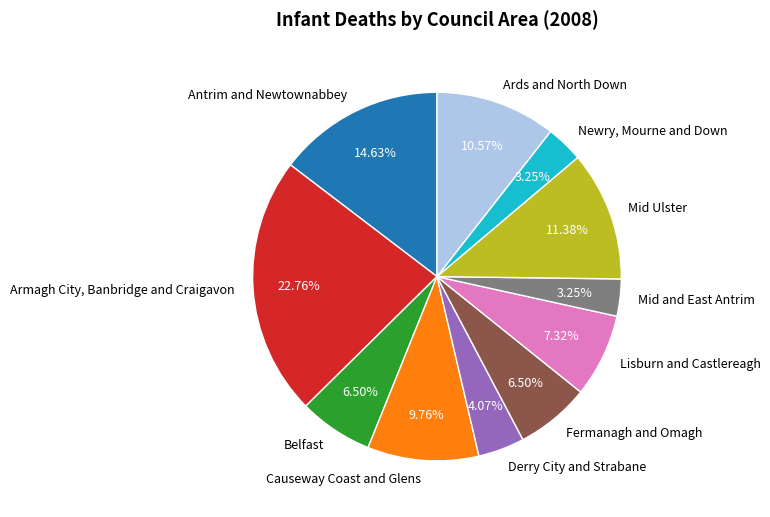

Combined, do Mid Ulster and Fermanagh and Omagh account for over 50%?

No